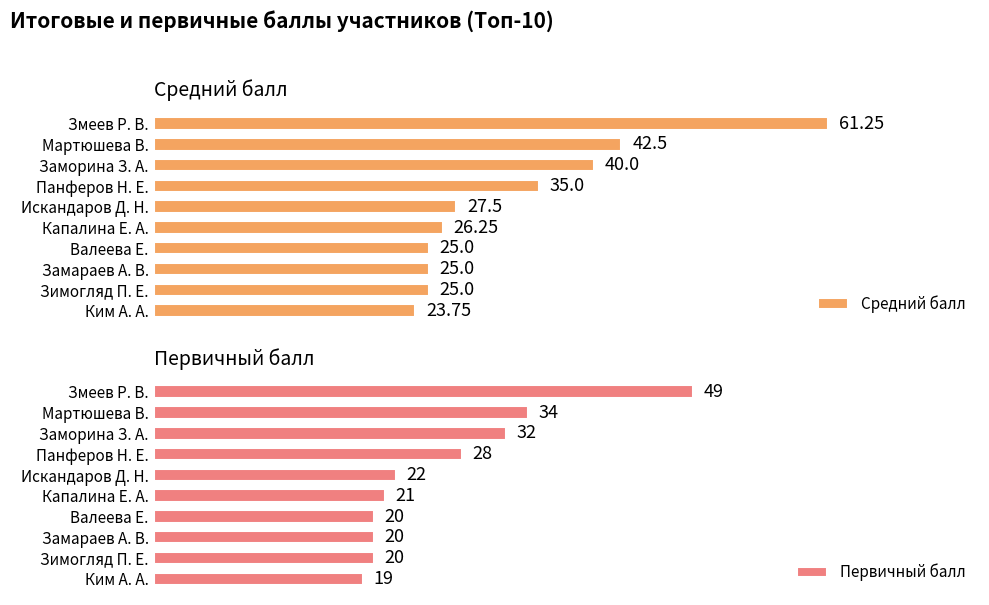

How many categories are shown in the chart?

10